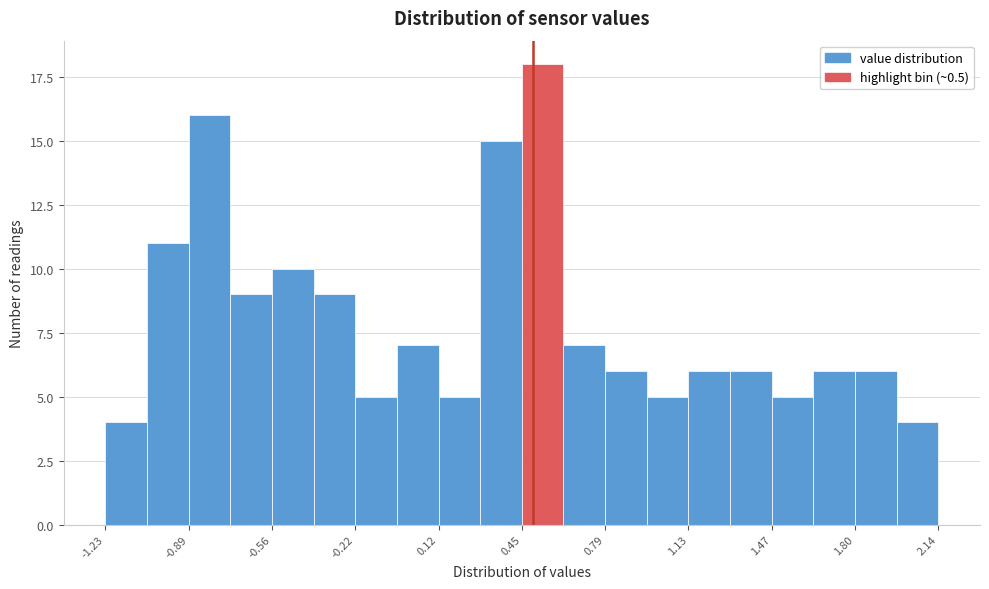

Read against the x-axis, roughly where is the centre of the tallest bar?

0.55